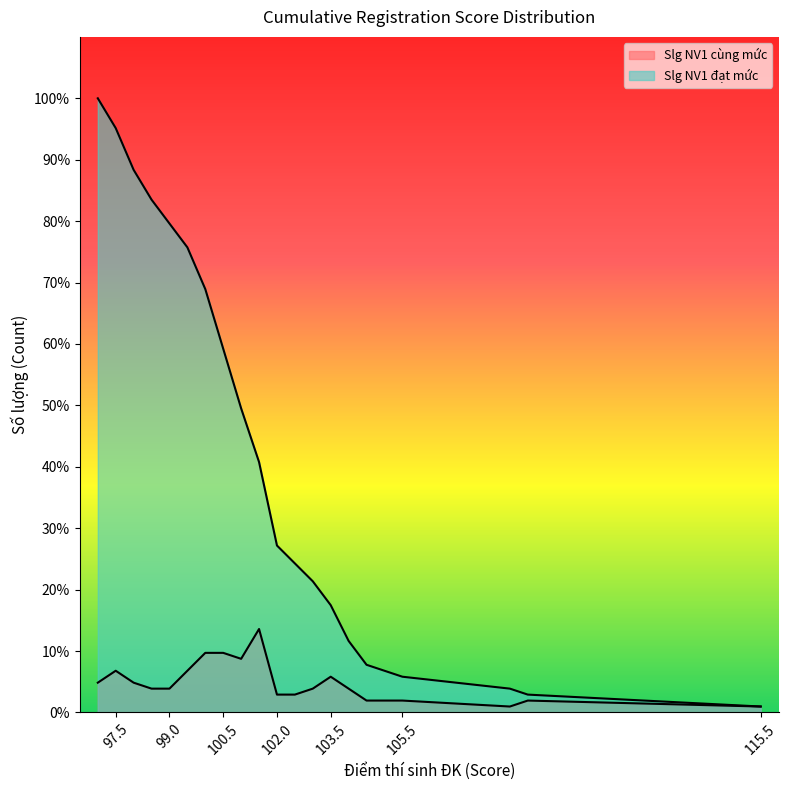

What is the average value of the Slg NV1 đạt mức series?

43.2